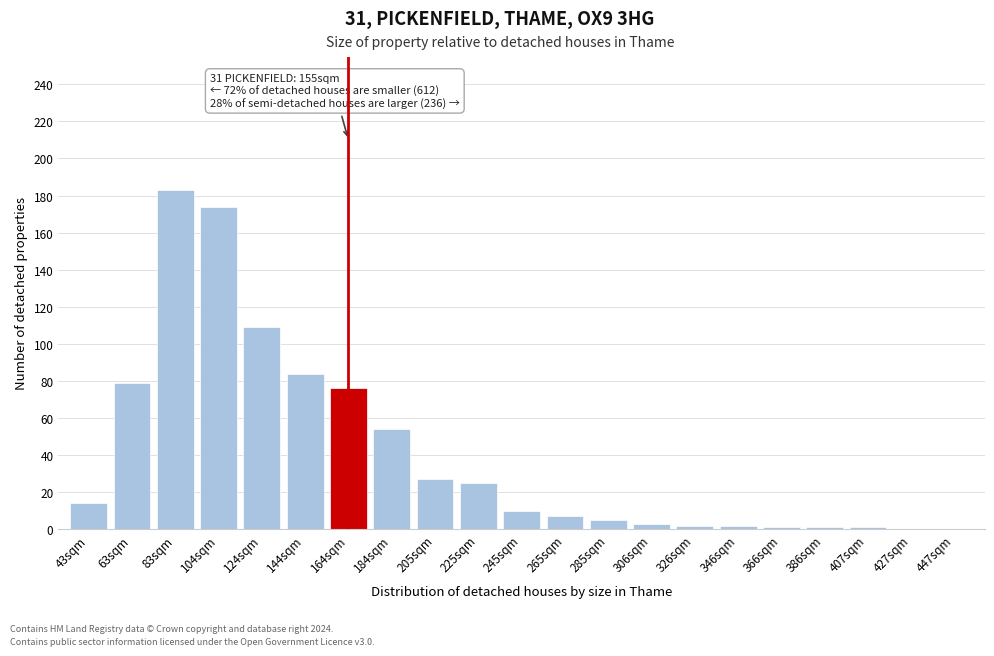

What is the sum of all values?

857